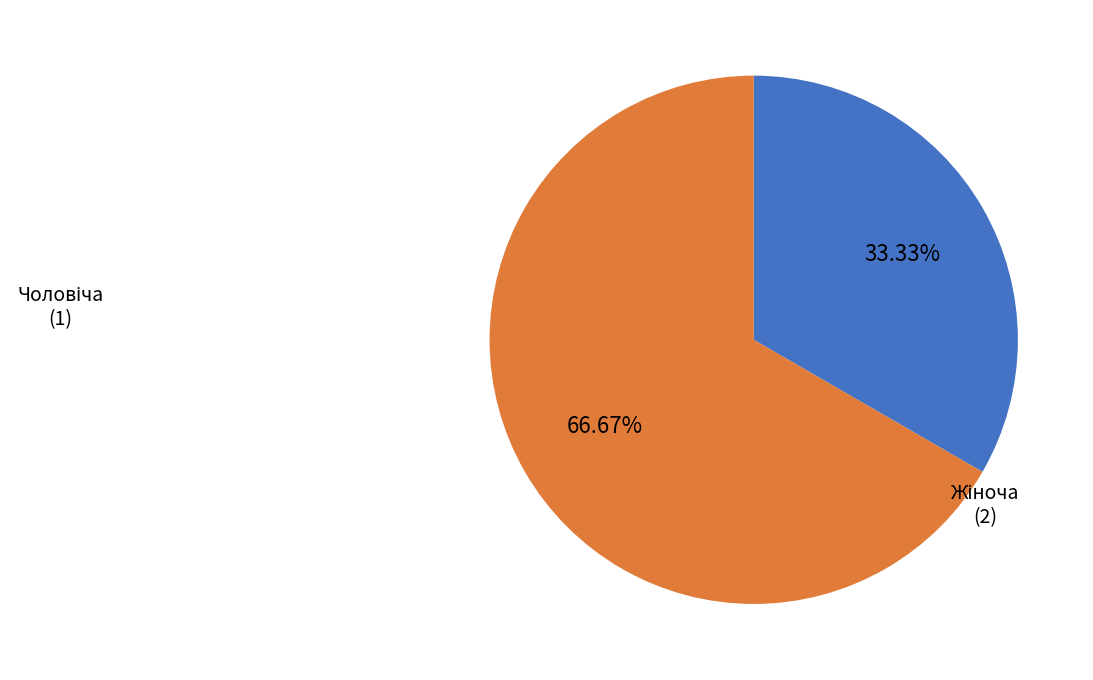

Is there a majority slice in this chart?

Yes